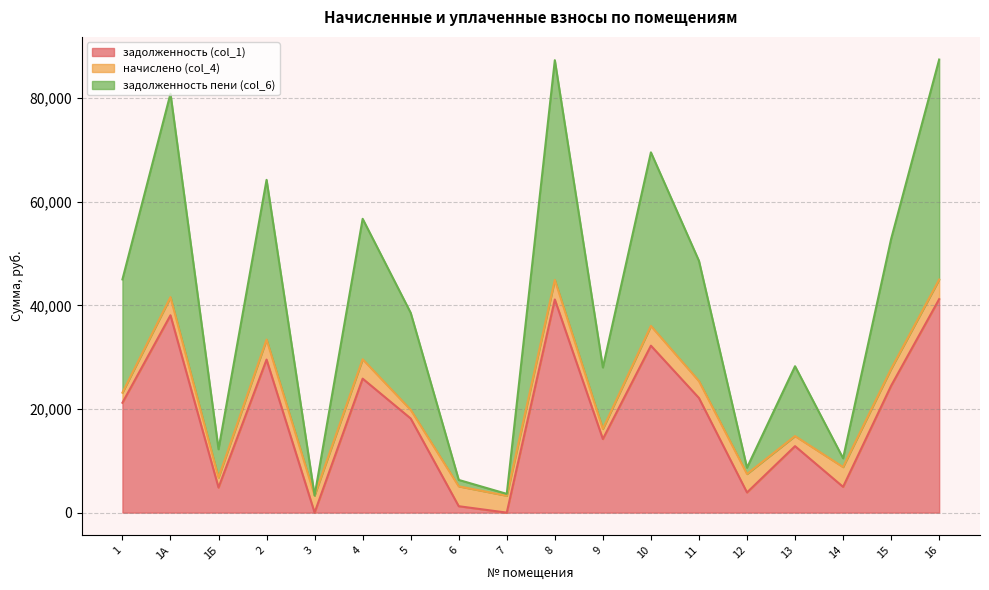

Does the chart have visible grid lines?

Yes